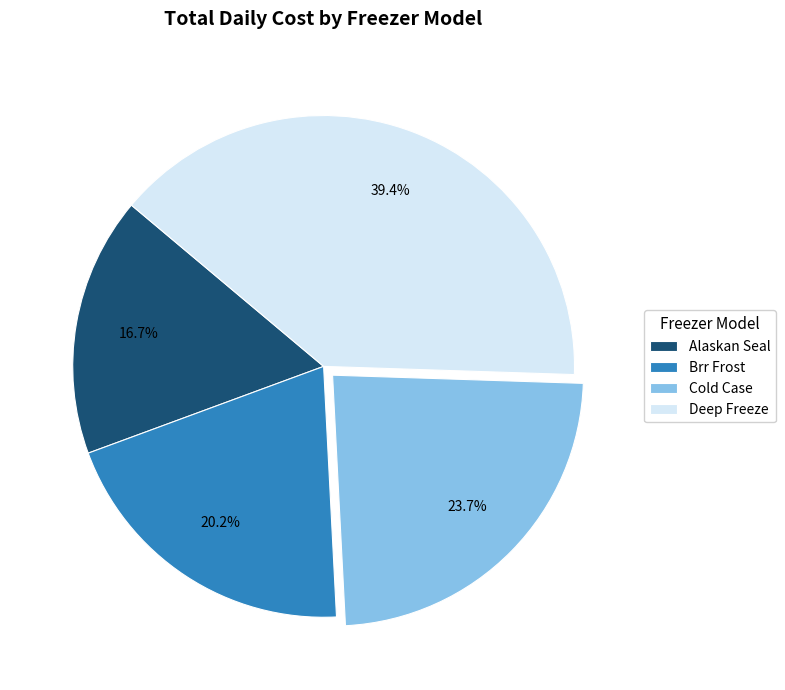

Do Deep Freeze and Alaskan Seal together represent more than half of the pie?

Yes